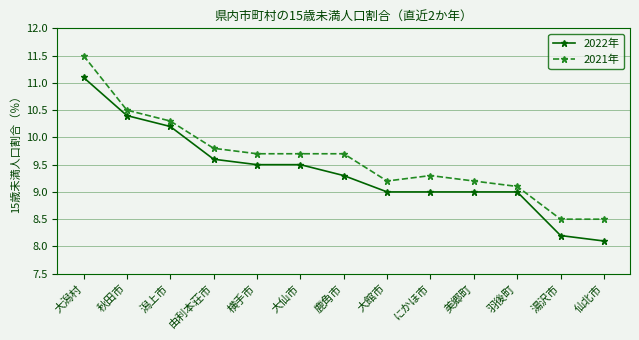

Reading left to right, extract all data points from this chart.

2022年: 大潟村=11.1	秋田市=10.4	潟上市=10.2	由利本荘市=9.6	横手市=9.5	大仙市=9.5	鹿角市=9.3	大館市=9.0	にかほ市=9.0	美郷町=9.0	羽後町=9.0	湯沢市=8.2	仙北市=8.1
2021年: 大潟村=11.5	秋田市=10.5	潟上市=10.3	由利本荘市=9.8	横手市=9.7	大仙市=9.7	鹿角市=9.7	大館市=9.2	にかほ市=9.3	美郷町=9.2	羽後町=9.1	湯沢市=8.5	仙北市=8.5